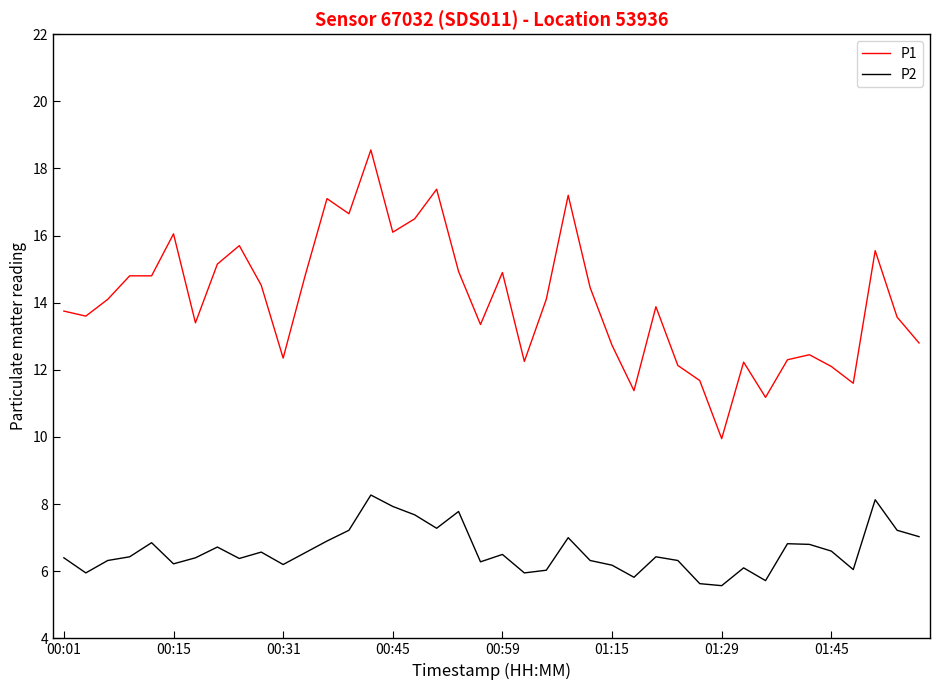

What is the minimum value shown in the chart?

5.6